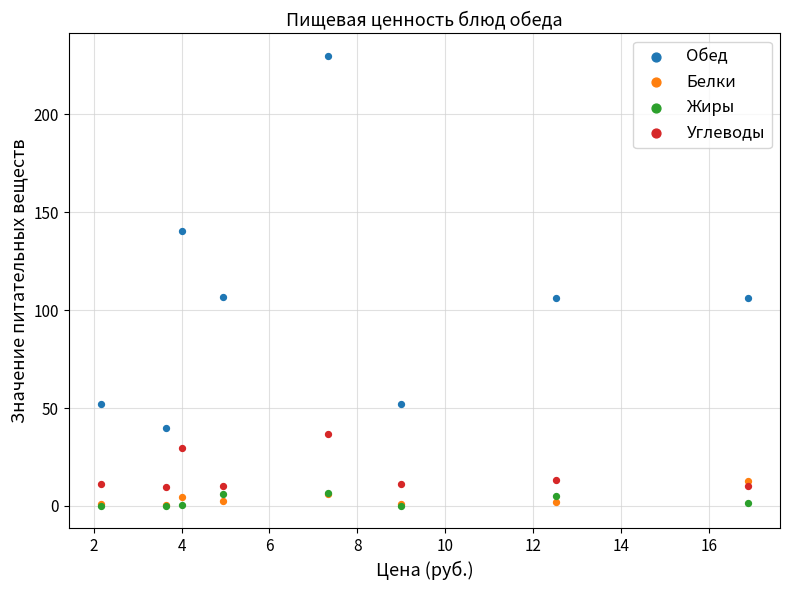

What are all the series names shown in the legend?

Обед, Белки, Жиры, Углеводы